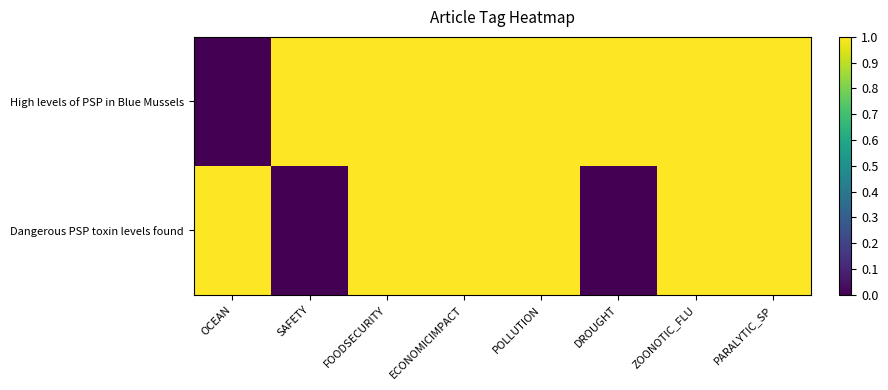

At which category does the chart reach its peak across all series?

SAFETY